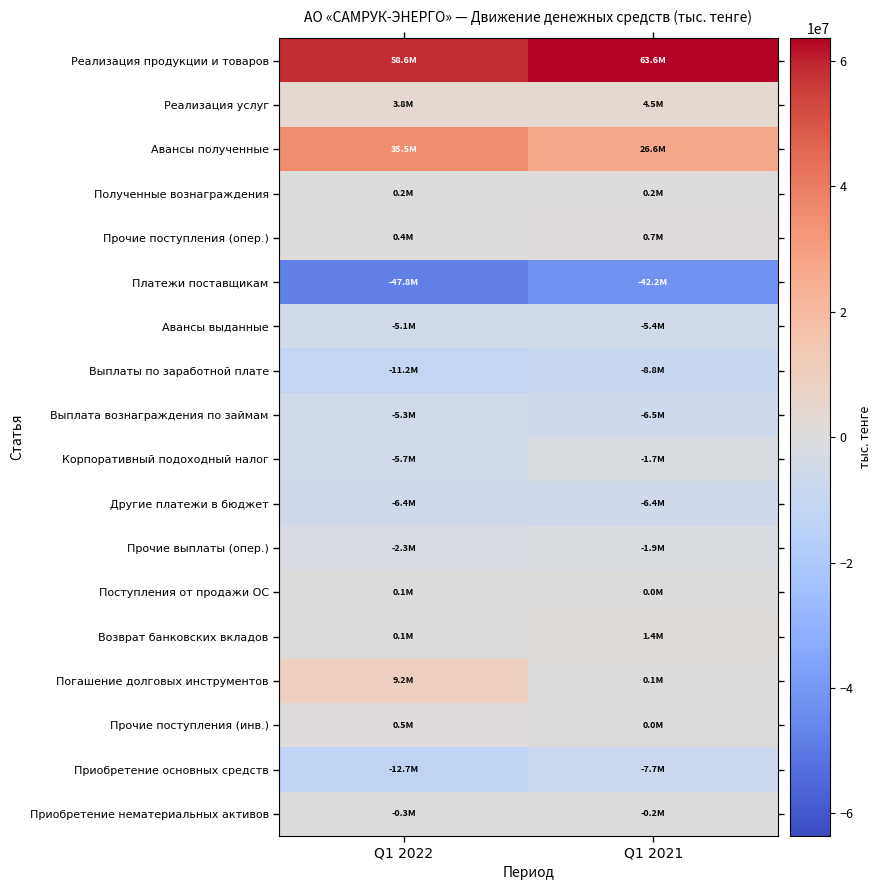

Reading left to right, what are all the values shown in this chart?

Реализация продукции и товаров: Q1 2022=58593969	Q1 2021=63599036
Реализация услуг: Q1 2022=3794809	Q1 2021=4461361
Авансы полученные: Q1 2022=35543765	Q1 2021=26599330
Полученные вознаграждения: Q1 2022=243758	Q1 2021=232519
Прочие поступления (опер.): Q1 2022=438400	Q1 2021=678559
Платежи поставщикам: Q1 2022=-47765114	Q1 2021=-42181726
Авансы выданные: Q1 2022=-5148665	Q1 2021=-5354388
Выплаты по заработной плате: Q1 2022=-11184294	Q1 2021=-8814294
Выплата вознаграждения по займам: Q1 2022=-5345285	Q1 2021=-6509898
Корпоративный подоходный налог: Q1 2022=-5728922	Q1 2021=-1741177
Другие платежи в бюджет: Q1 2022=-6355842	Q1 2021=-6379443
Прочие выплаты (опер.): Q1 2022=-2293459	Q1 2021=-1866449
Поступления от продажи ОС: Q1 2022=53597	Q1 2021=648
Возврат банковских вкладов: Q1 2022=68000	Q1 2021=1417889
Погашение долговых инструментов: Q1 2022=9200000	Q1 2021=135317
Прочие поступления (инв.): Q1 2022=518700	Q1 2021=0
Приобретение основных средств: Q1 2022=-12710642	Q1 2021=-7690085
Приобретение нематериальных активов: Q1 2022=-320687	Q1 2021=-172828